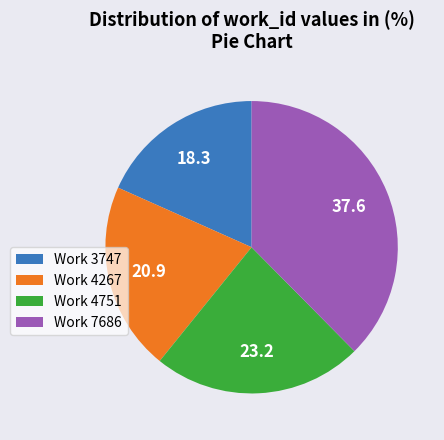

The Work 7686 slice represents 38% of the pie. True or false?

True